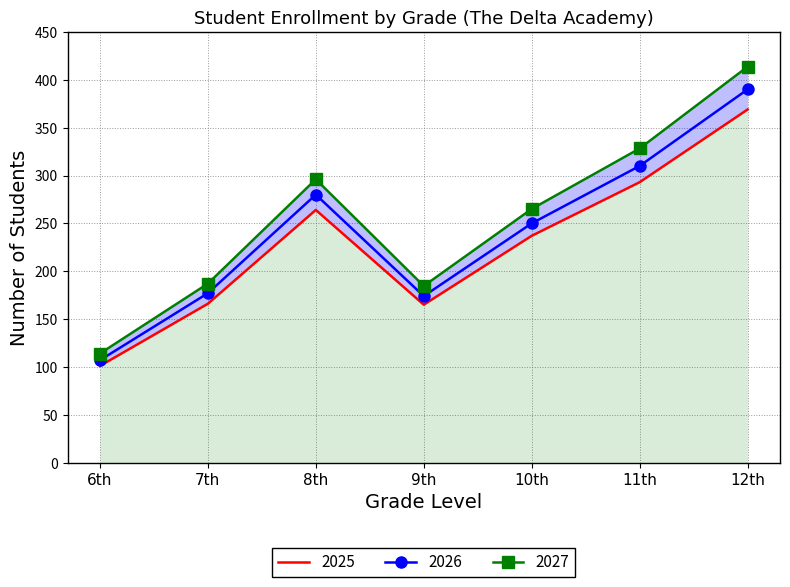

Which series has the largest total across all categories?

2027